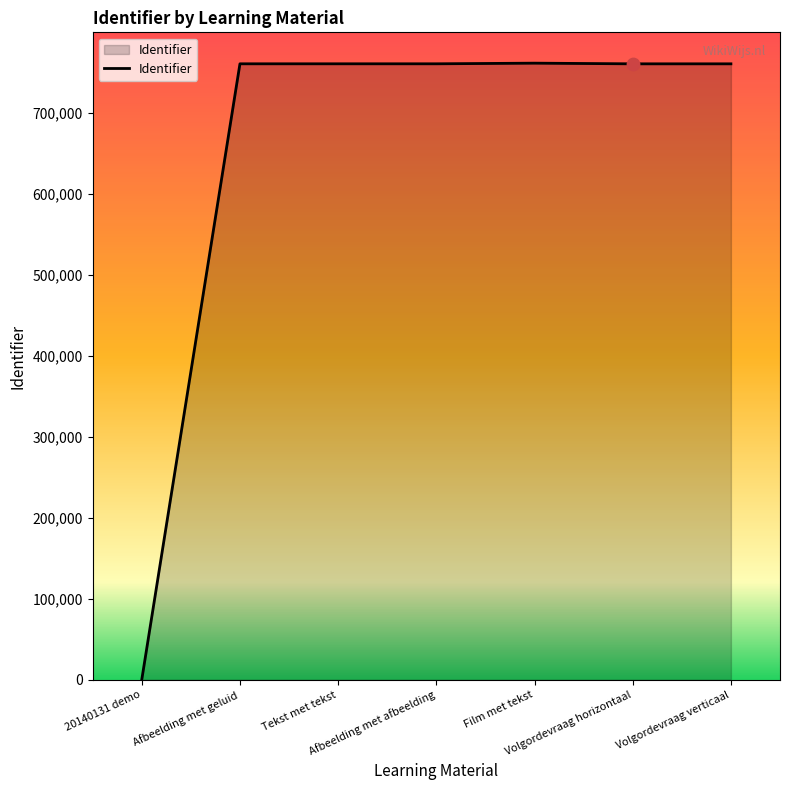

What is the change in value from Afbeelding met geluid to Tekst met tekst?

+1